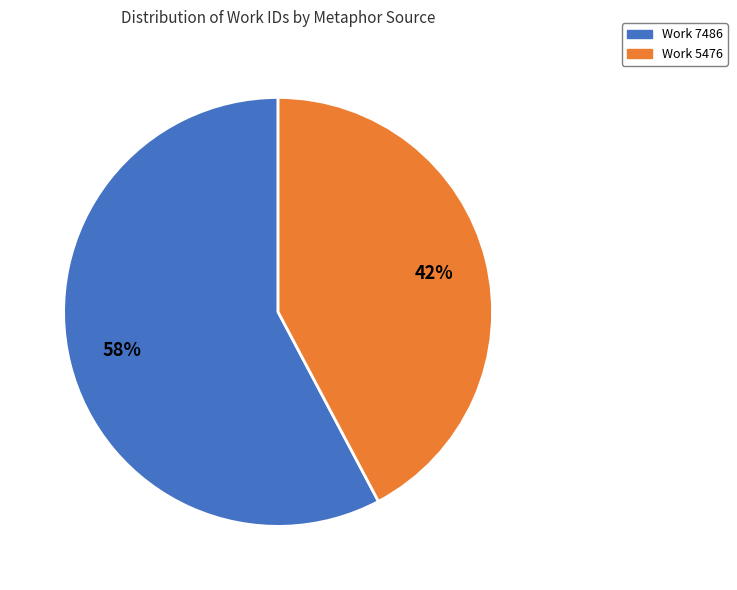

Which slice is the smallest?

Work 5476